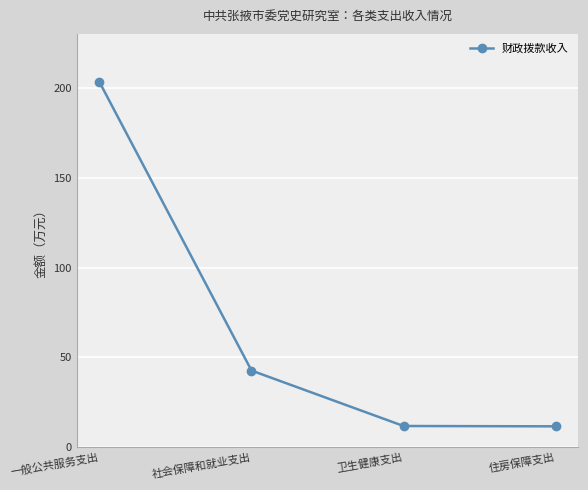

Read the value at 住房保障支出.

11.7